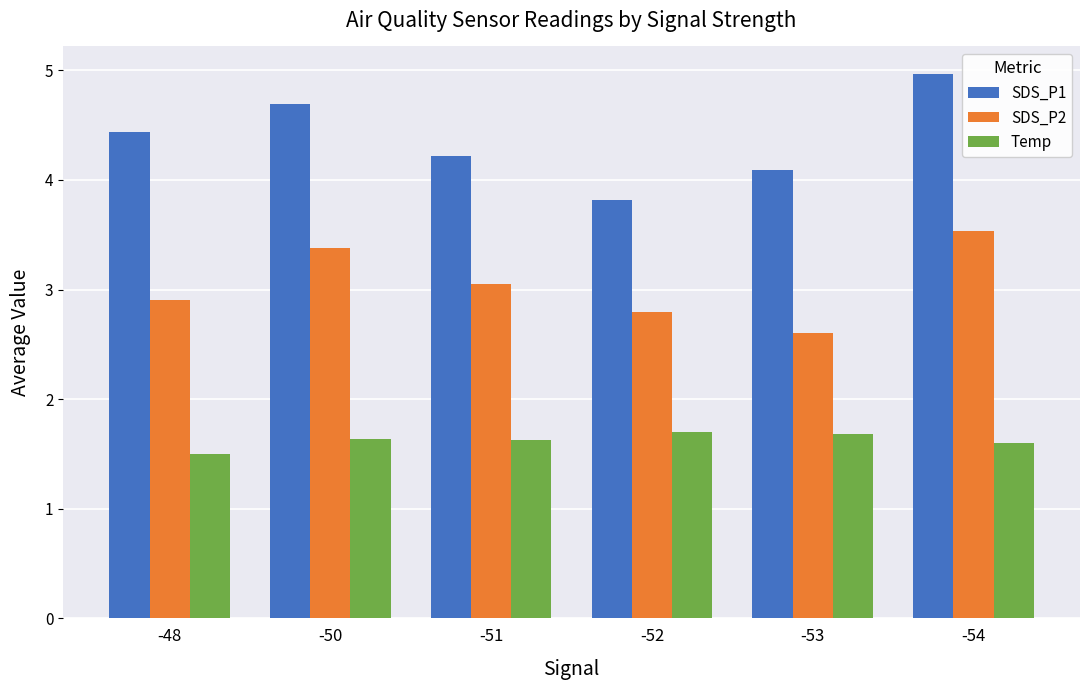

What is the smallest value displayed?

1.5